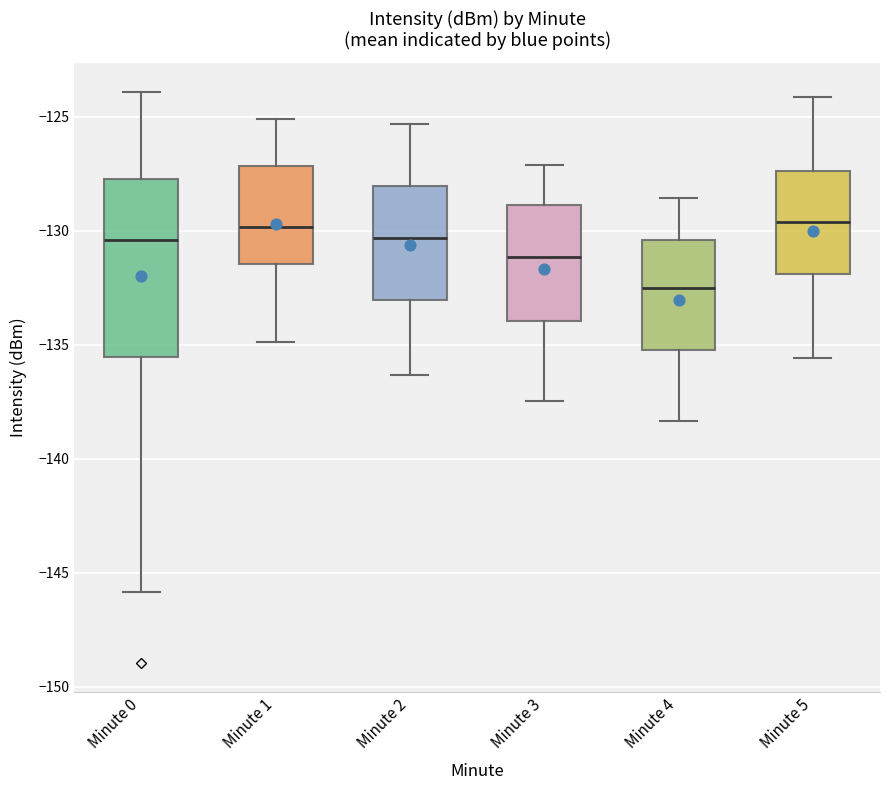

Comparing the boxes themselves (not the whiskers), which one is the tallest?

Minute 0